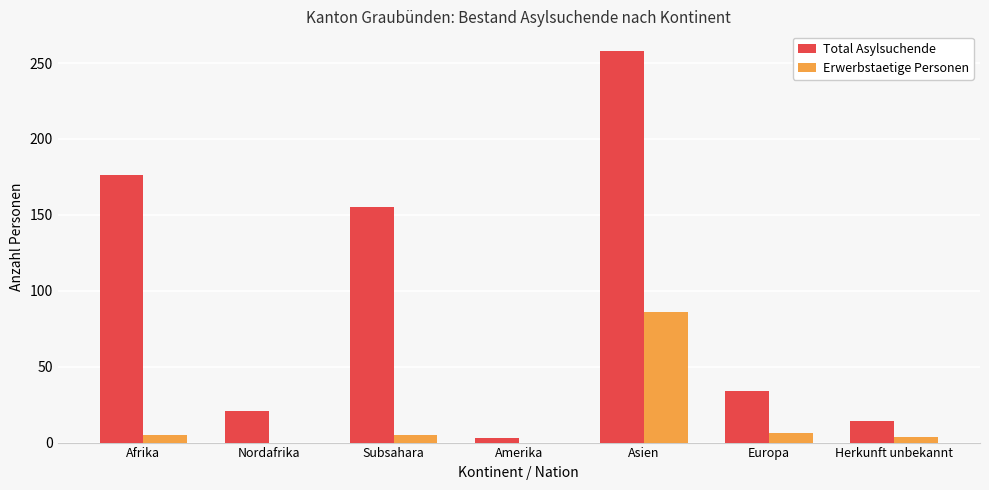

Where is Total Asylsuchende nearest to the value 130?

Subsahara